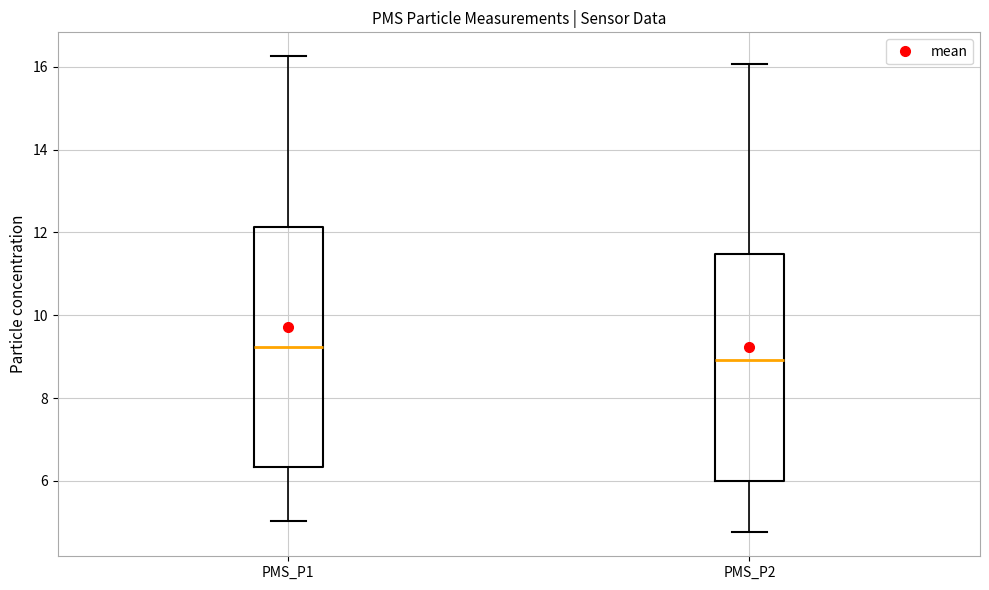

Which box's median line is the lowest?

PMS_P2